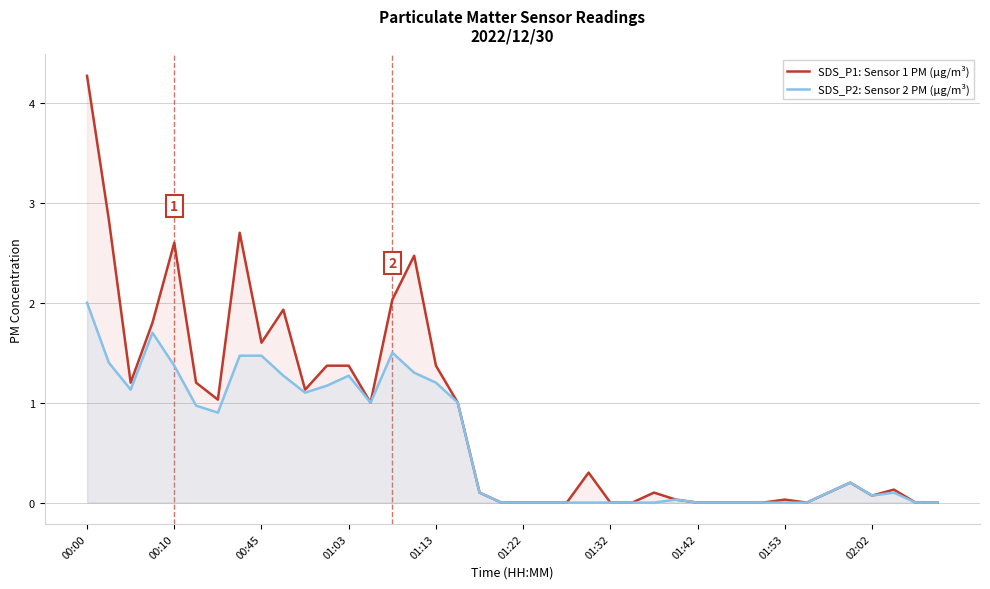

What is the highest value of the SDS_P1: Sensor 1 PM (µg/m³) series?

4.3